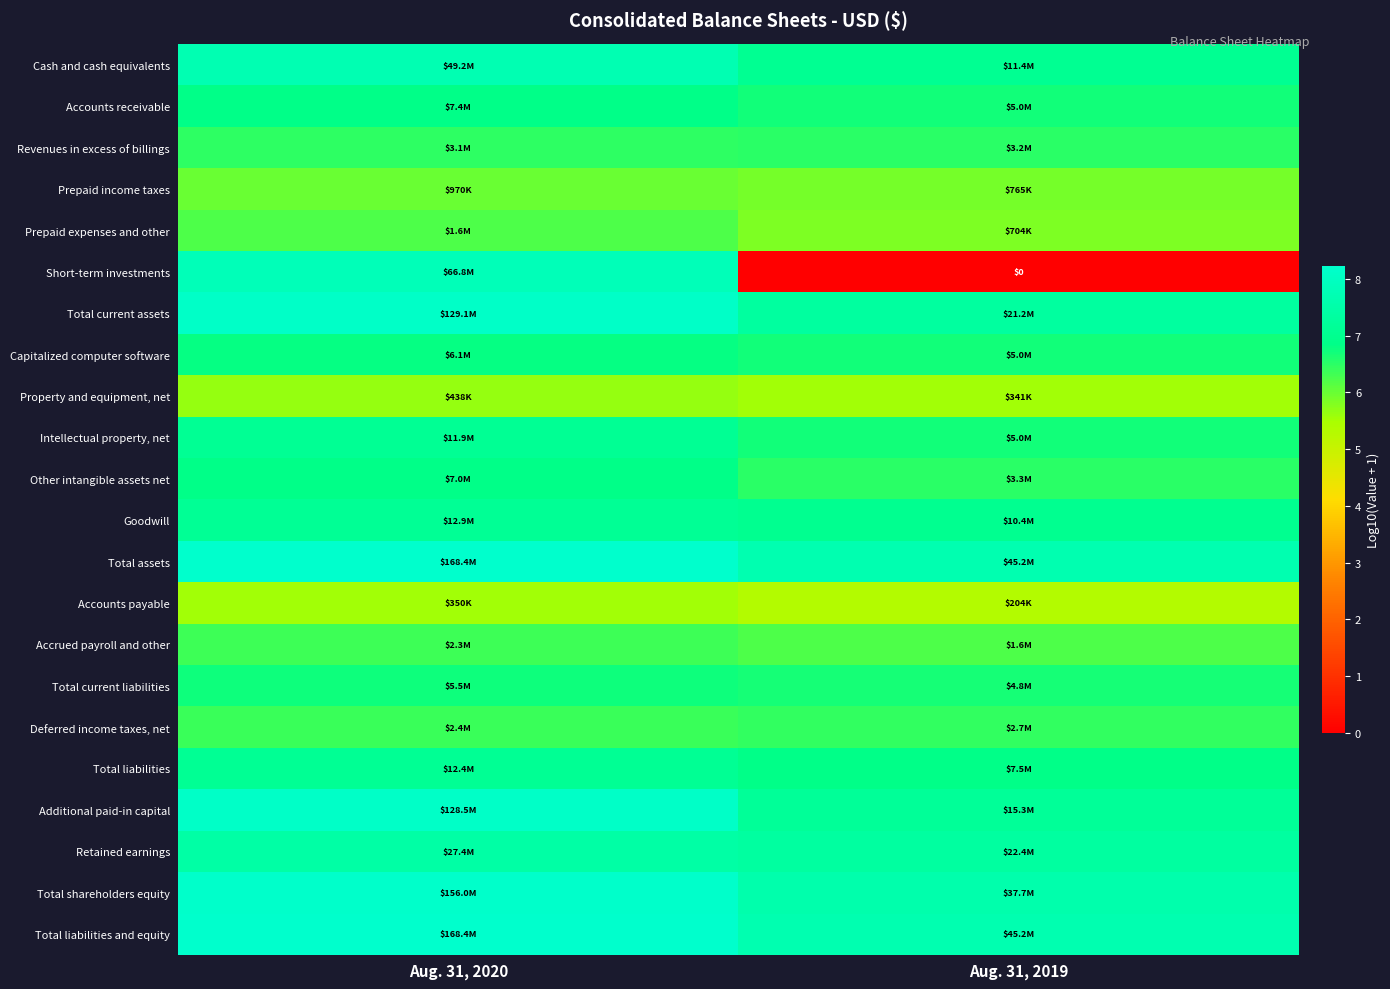

What is the difference between the highest and lowest values at Aug. 31, 2020?

2.7